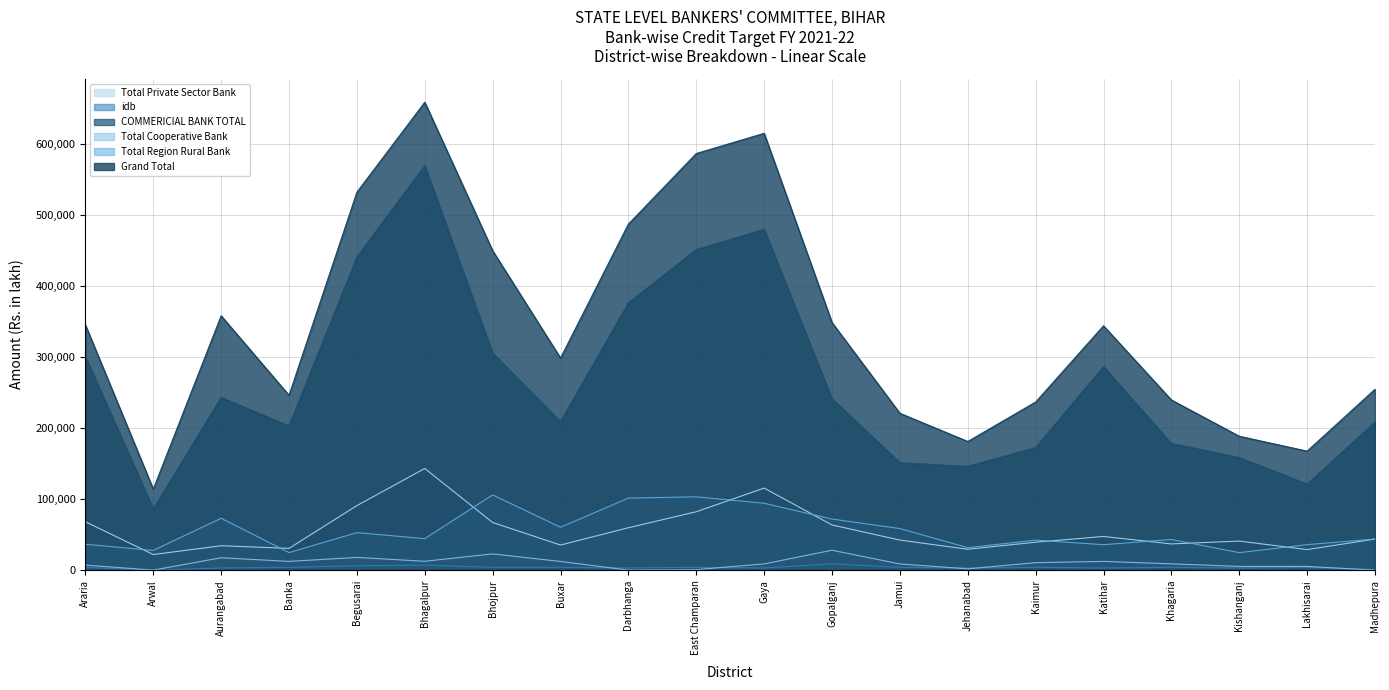

In COMMERICIAL BANK TOTAL, how many points are lower than both neighbors (excluding endpoints)?

5